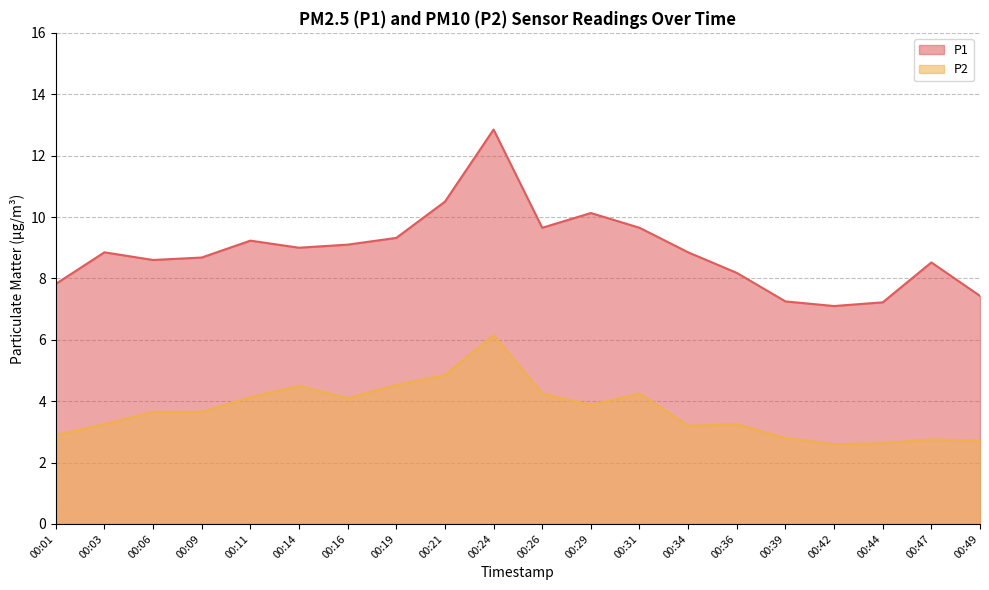

Which has a higher value, 00:24 or 00:14?

00:24